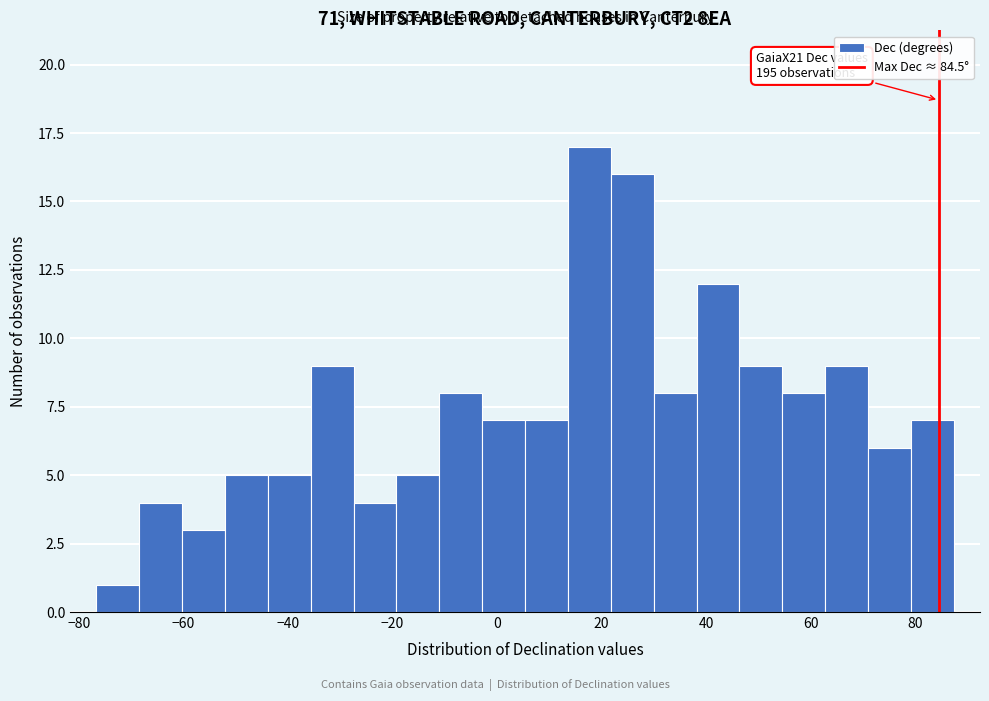

Over which range of the x-axis is the bar tallest?

14 to 22